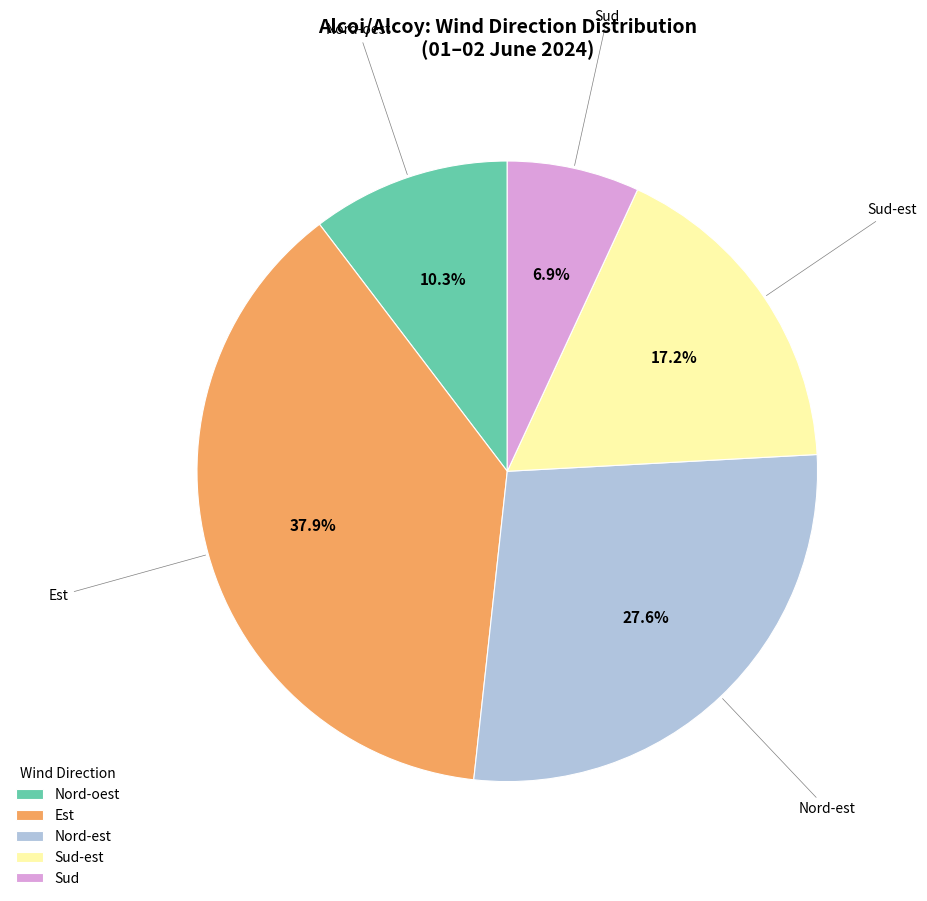

To the nearest percent, what portion does Nord-oest represent?

10%